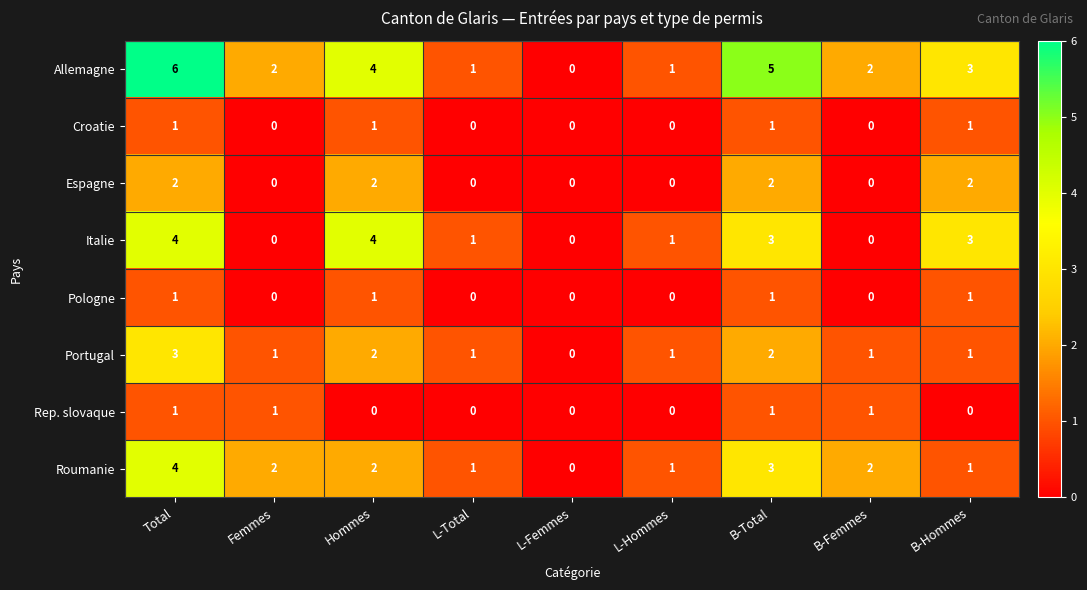

What is the spread (max minus min) of values at B-Total?

4